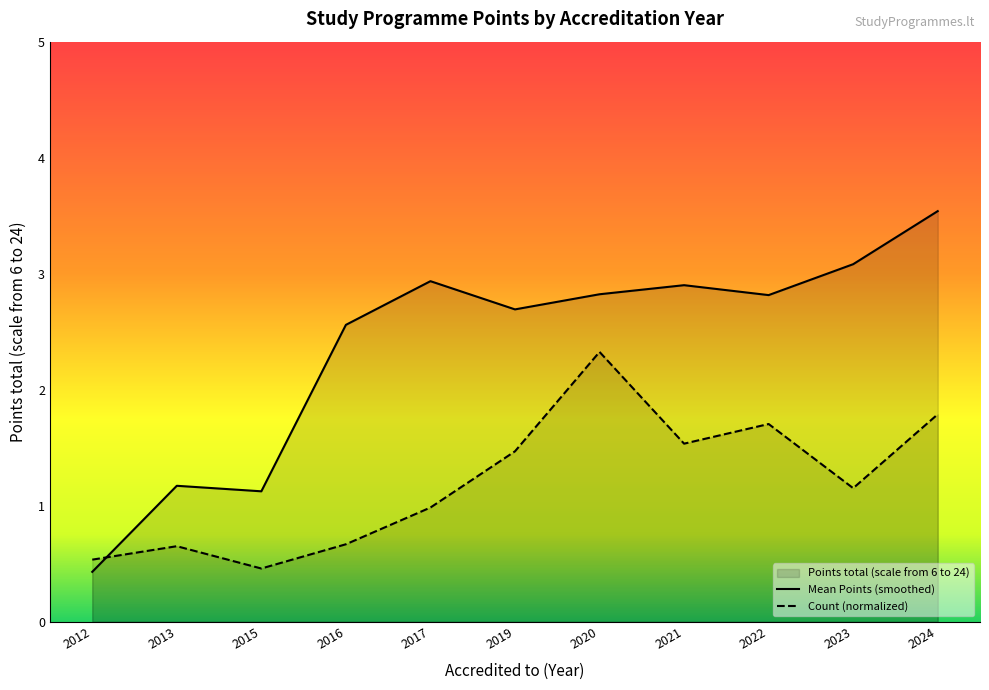

What is the total value across all series at 2024?

5.3